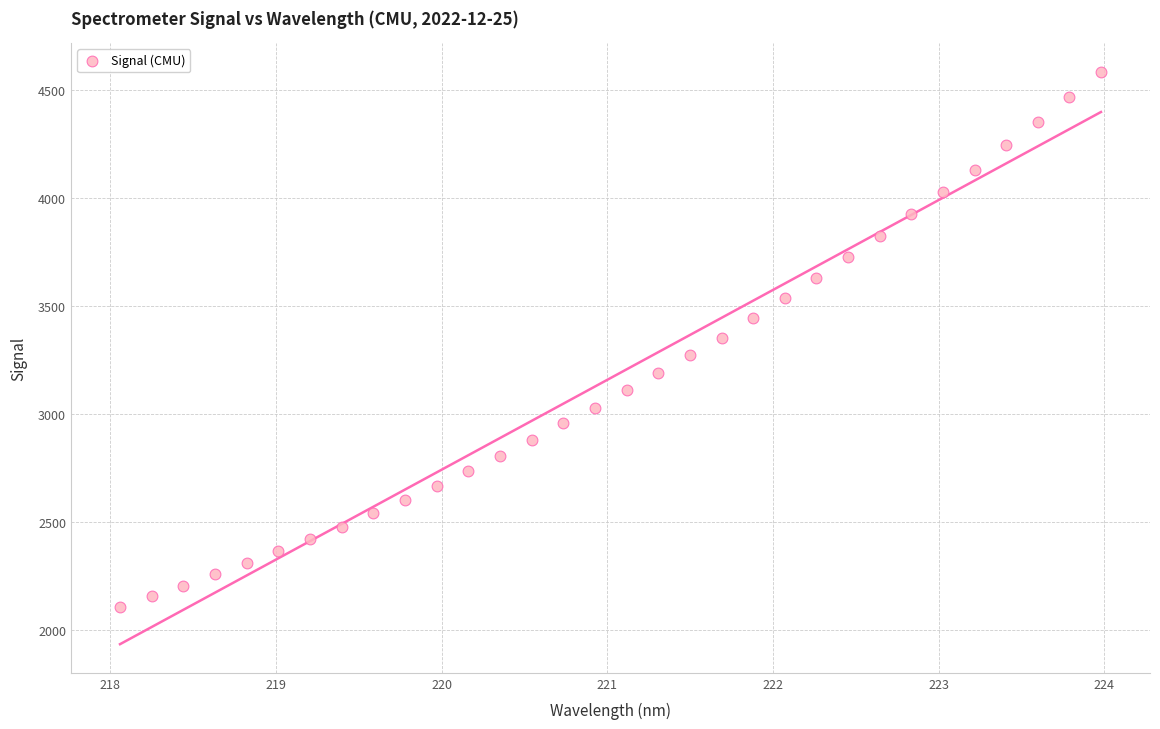

What is the range of X values (max minus min)?

5.9